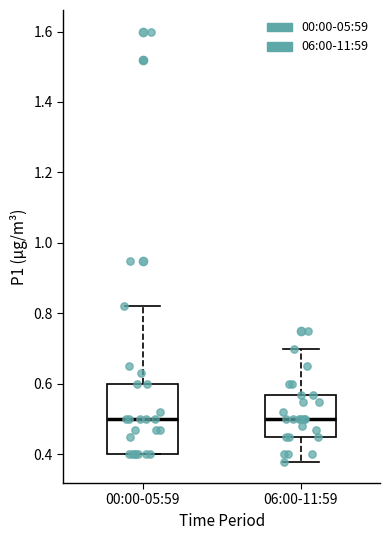

Where is the upper edge of the box for 06:00-11:59 on the y-axis? The values are not printed on the chart, so give them approximately, as read against the axis.

0.58